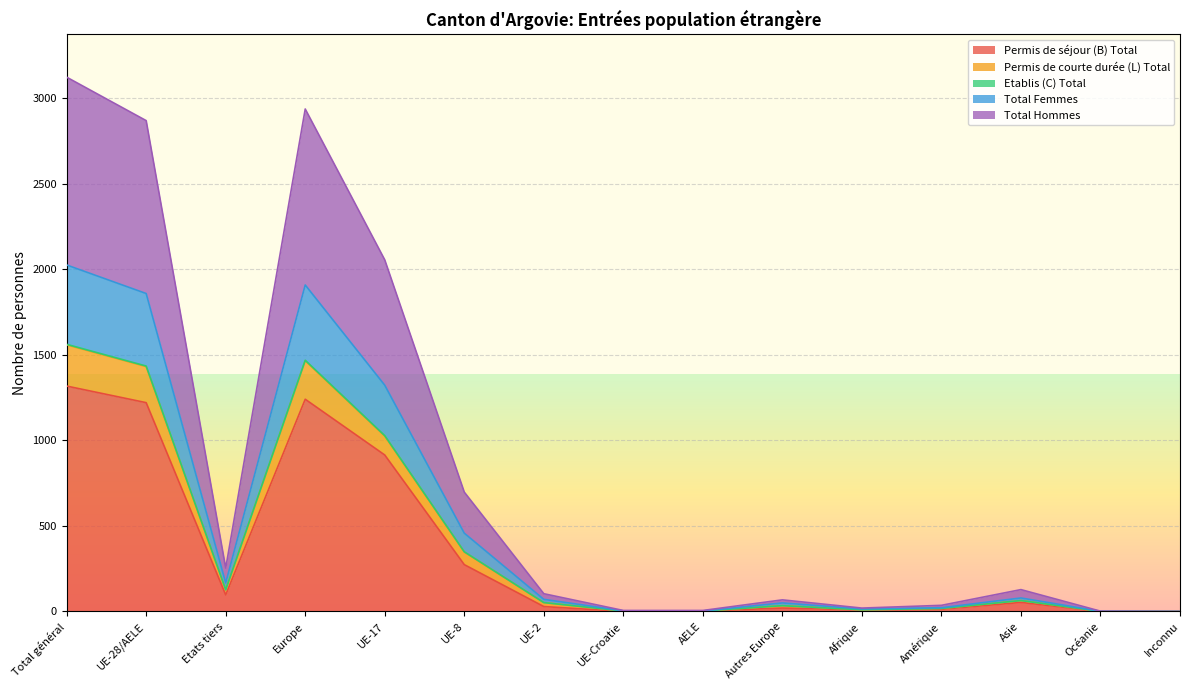

List the labels in order of Etablis (C) Total value, smallest first.

Inconnu, Océanie, UE-Croatie, AELE, Afrique, Amérique, Autres Europe, UE-2, Asie, Etats tiers, UE-8, UE-17, UE-28/AELE, Europe, Total général